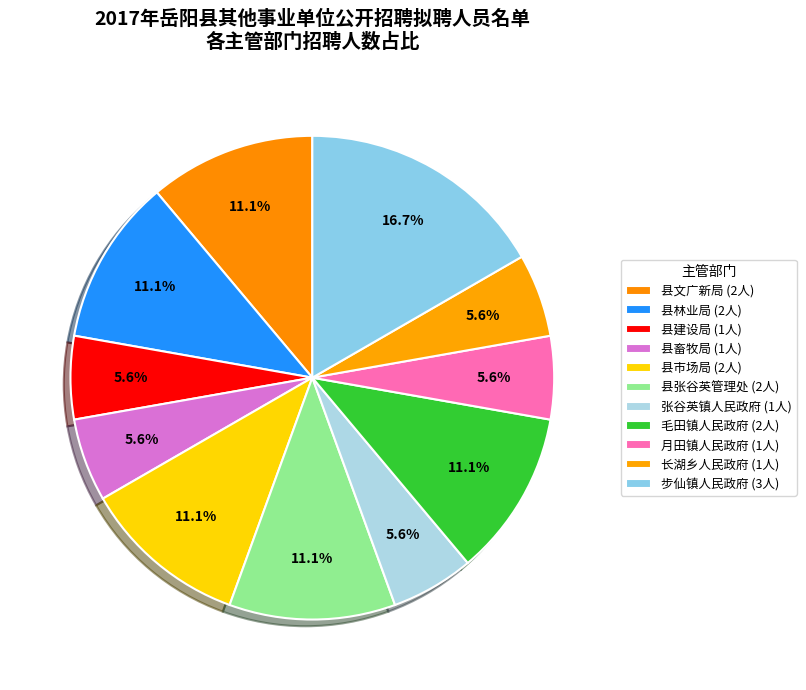

How many segments does this pie chart have?

11